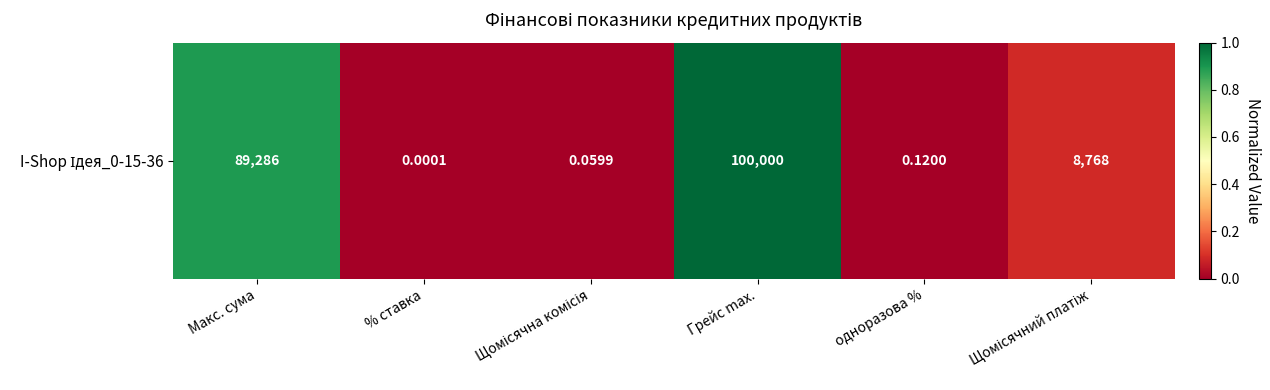

What is the difference between the values at % ставка and Грейс max.?

1.0